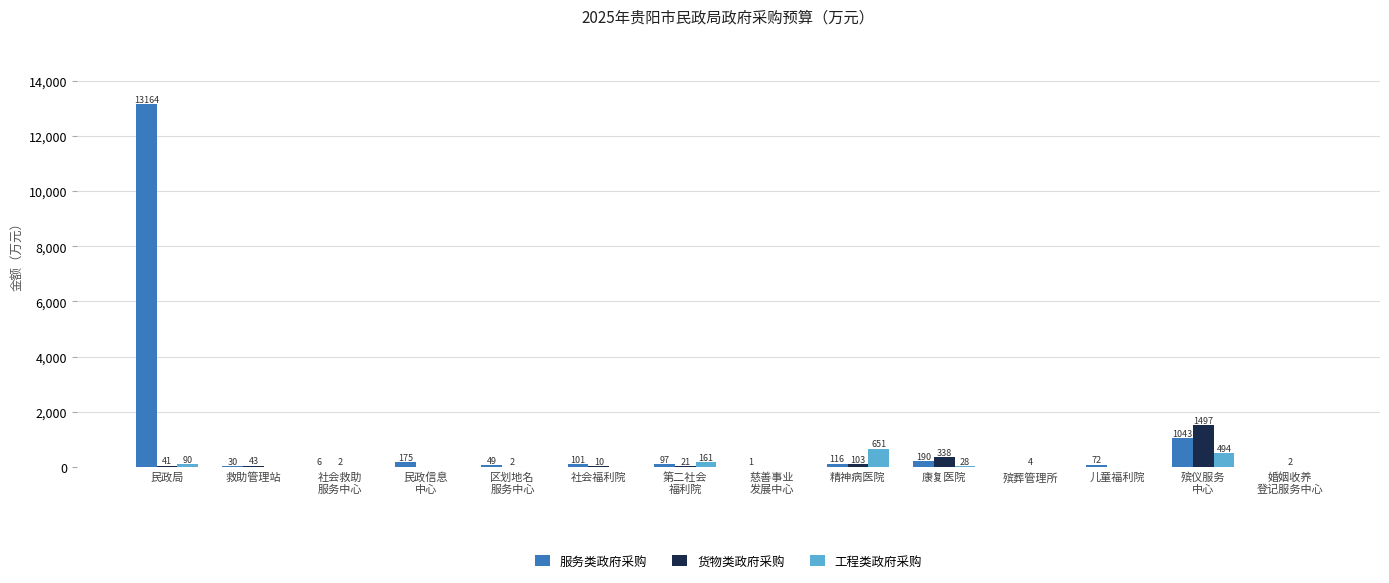

The value of 服务类政府采购 at 民政局 is 13163.7. True or false?

True